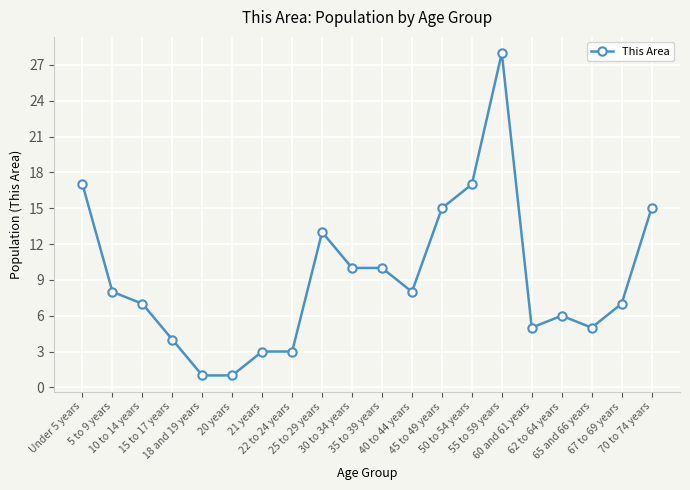

How many lines are shown in the chart?

1